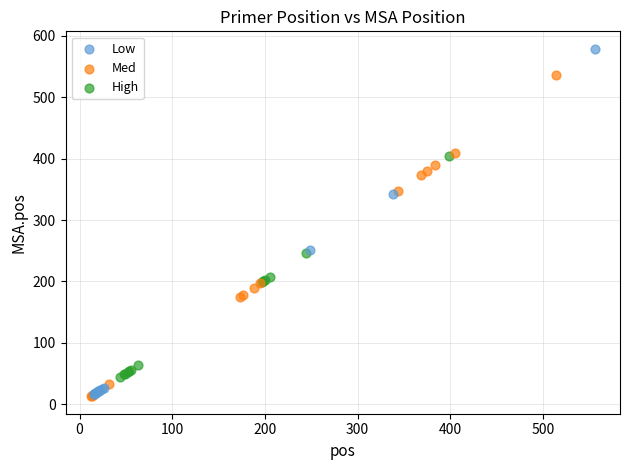

Which series reaches the maximum Y coordinate?

Low